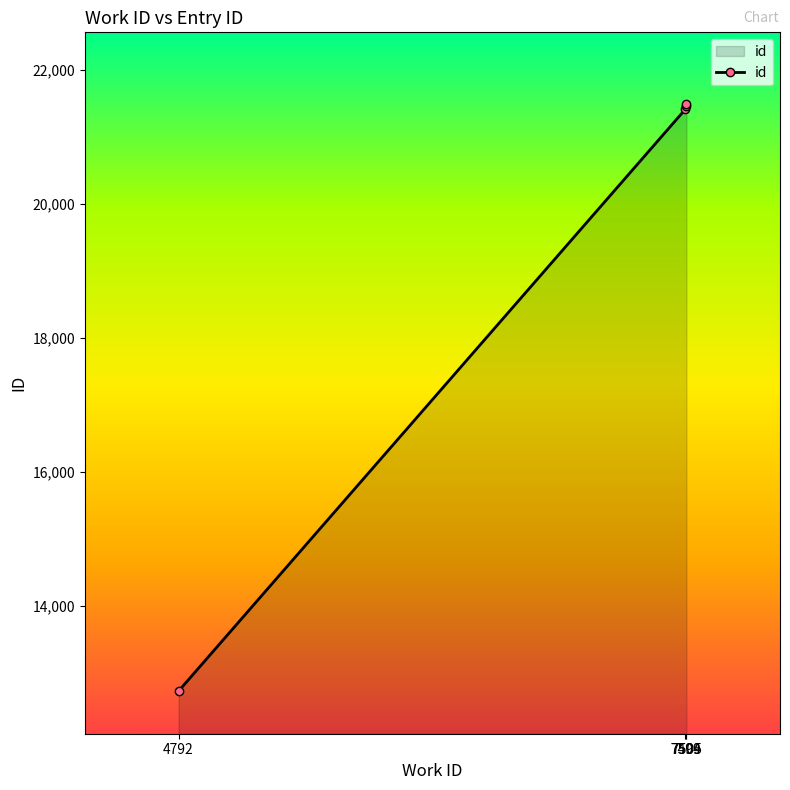

Read the value at 7505, to the nearest 50.

21500